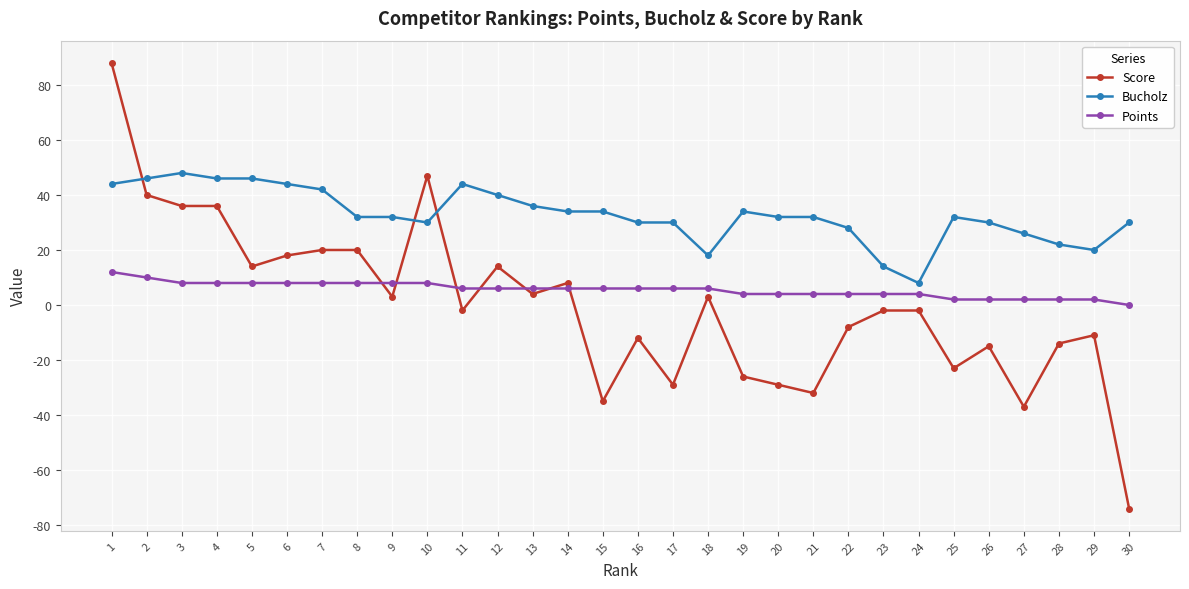

Is this an area chart (filled region under the line)?

No